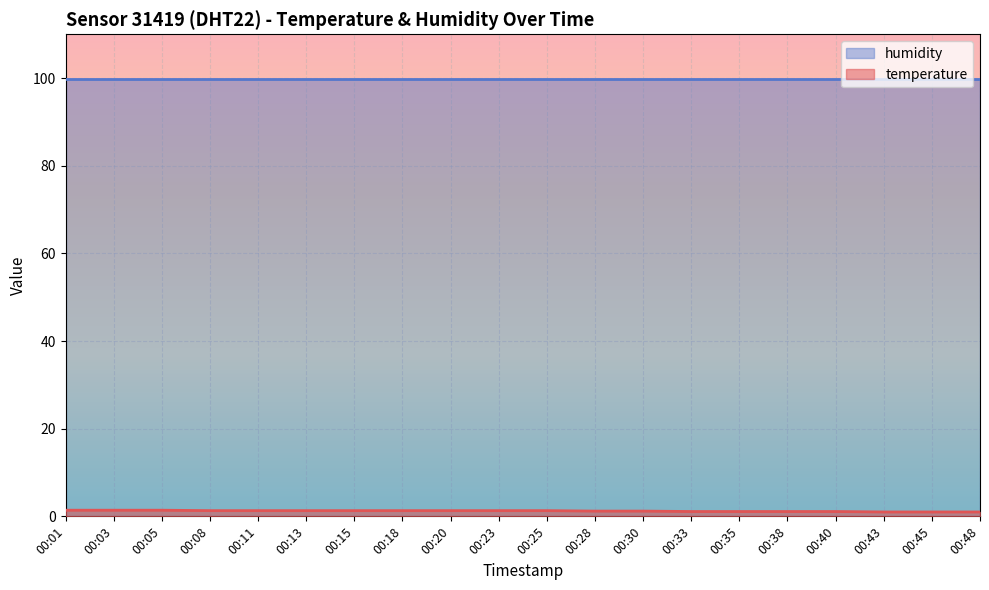

Which label corresponds to the smallest value in the chart?

00:43